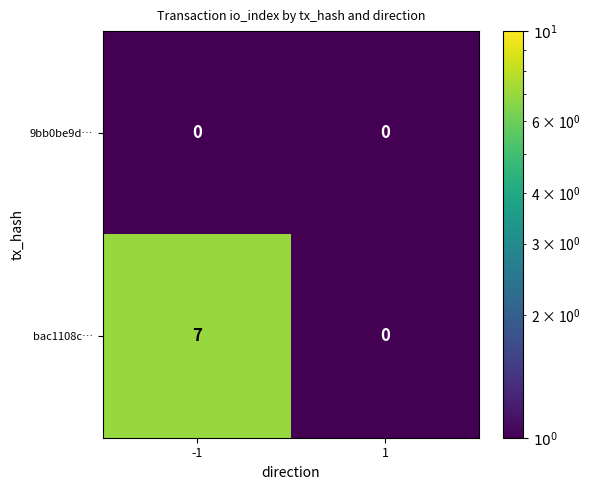

Which series has the largest range (max minus min)?

bac1108c…